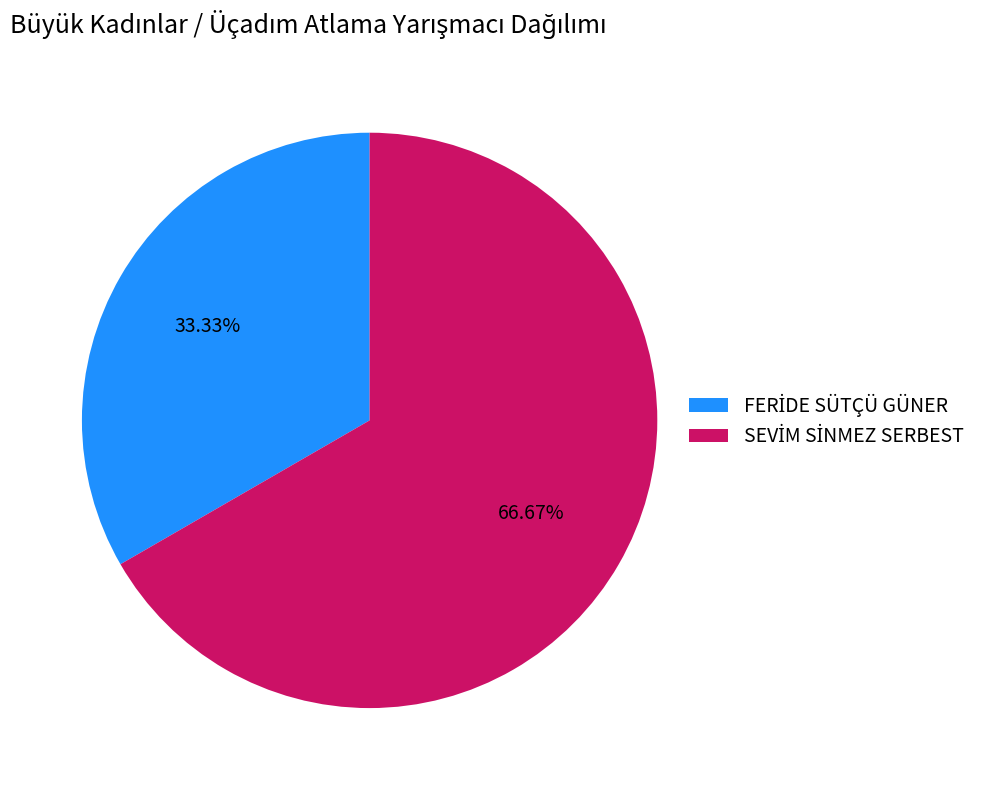

Is there a majority slice in this chart?

Yes